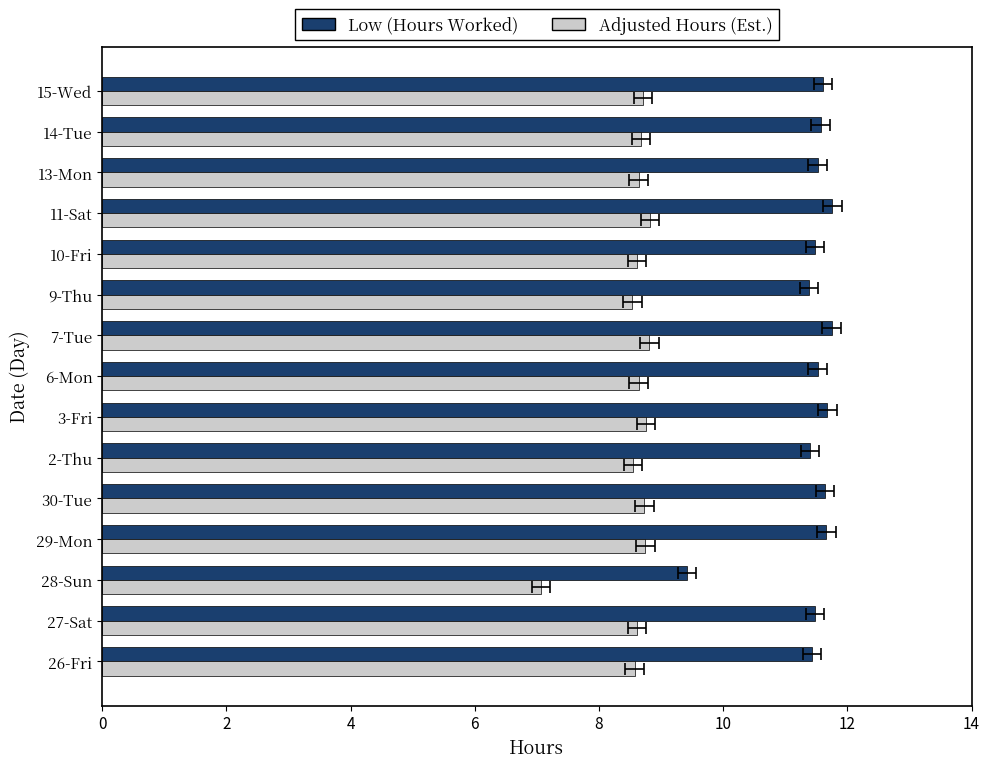

What is the difference between the maximum and minimum values in the Low (Hours Worked) series?

2.3